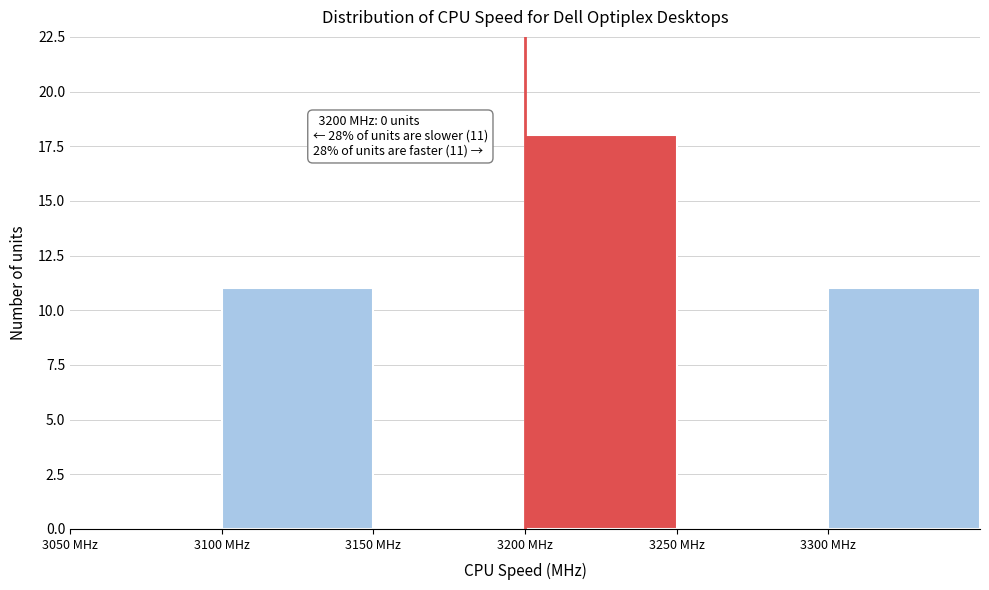

Which range on the x-axis has the tallest bar?

3200 to 3250